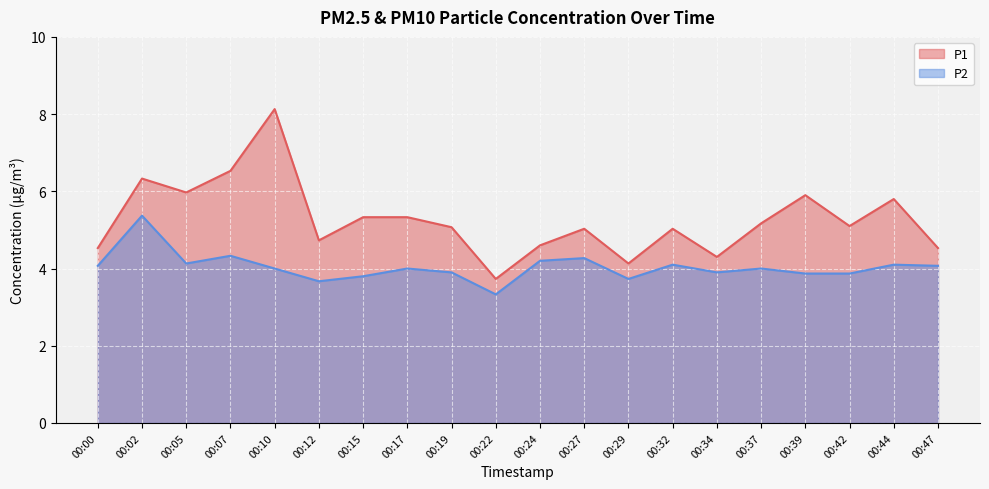

How many series are shown in this chart?

2